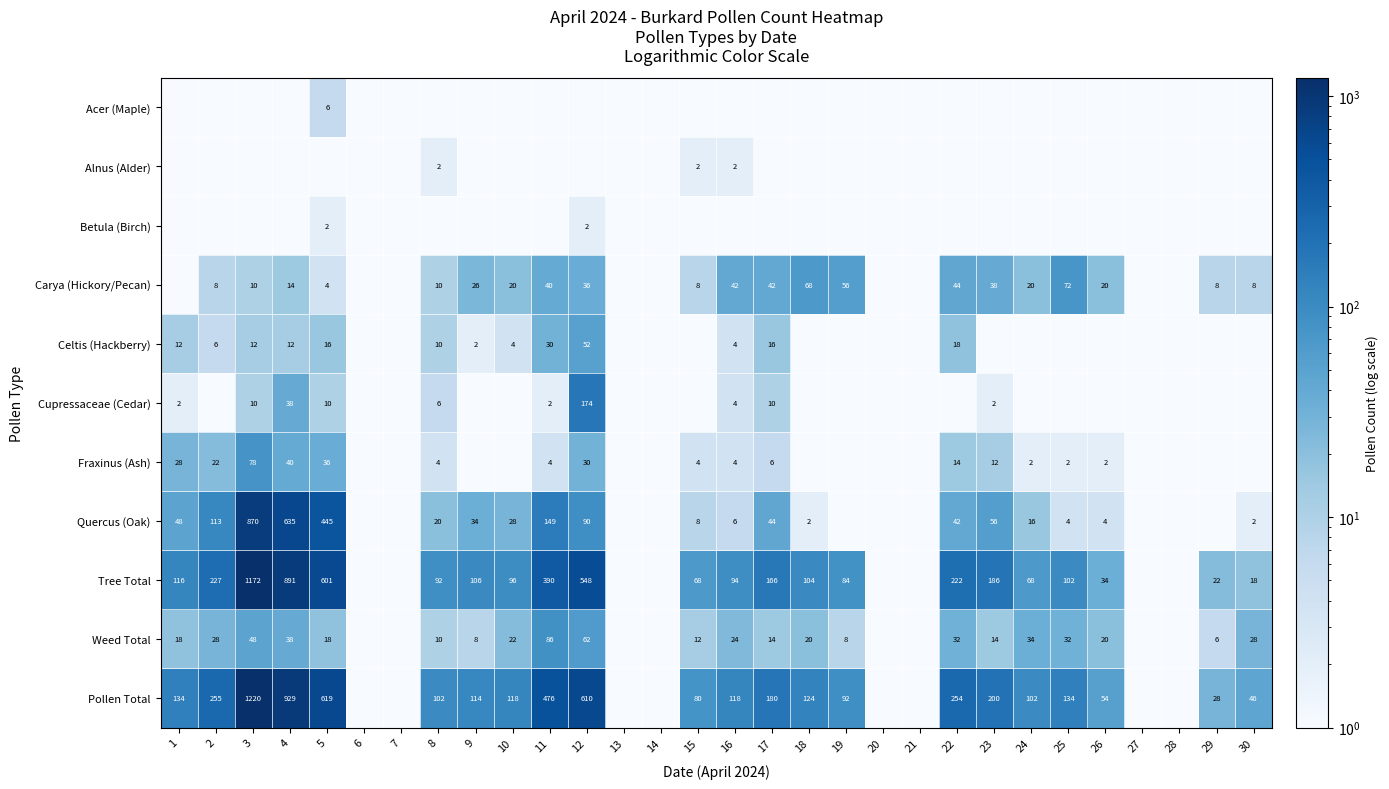

Is it true that Fraxinus (Ash) equals 30.0 at 12?

True